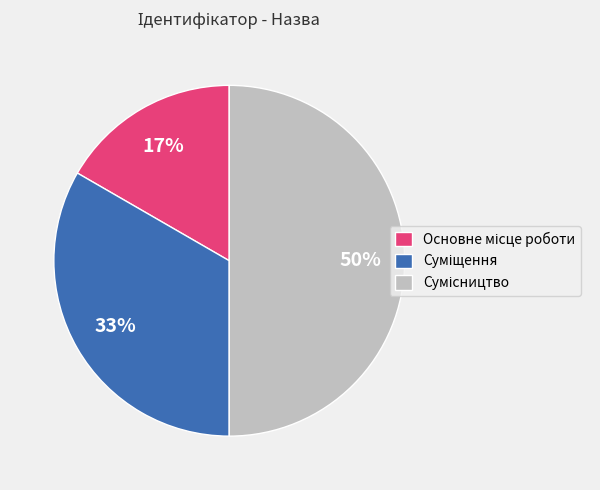

To the nearest percent, what is the average slice percentage?

33%